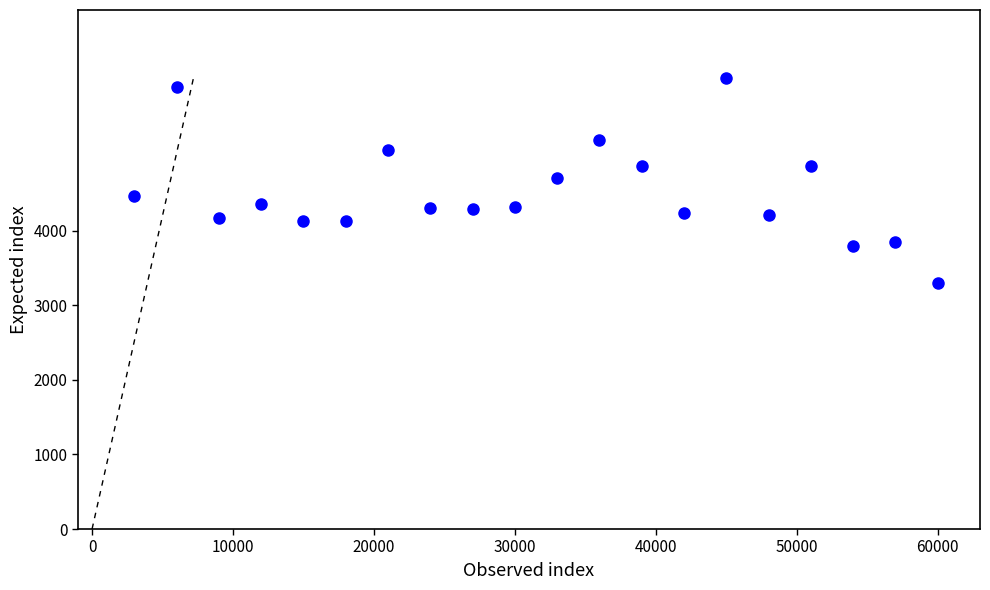

What is the range of X values (max minus min)?

57000.0